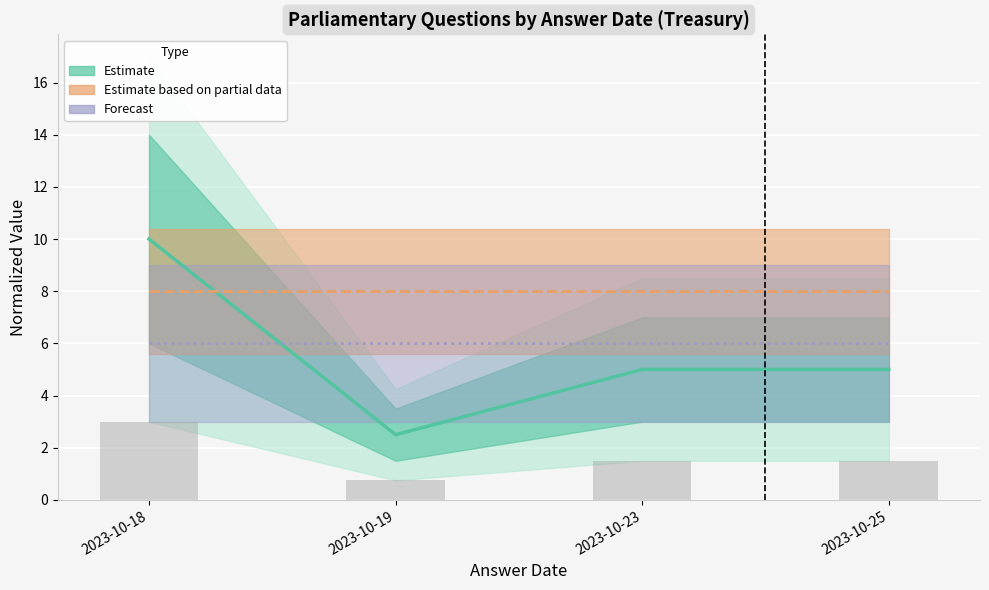

What is the average value of the Raw Count (bars) series?

1.7